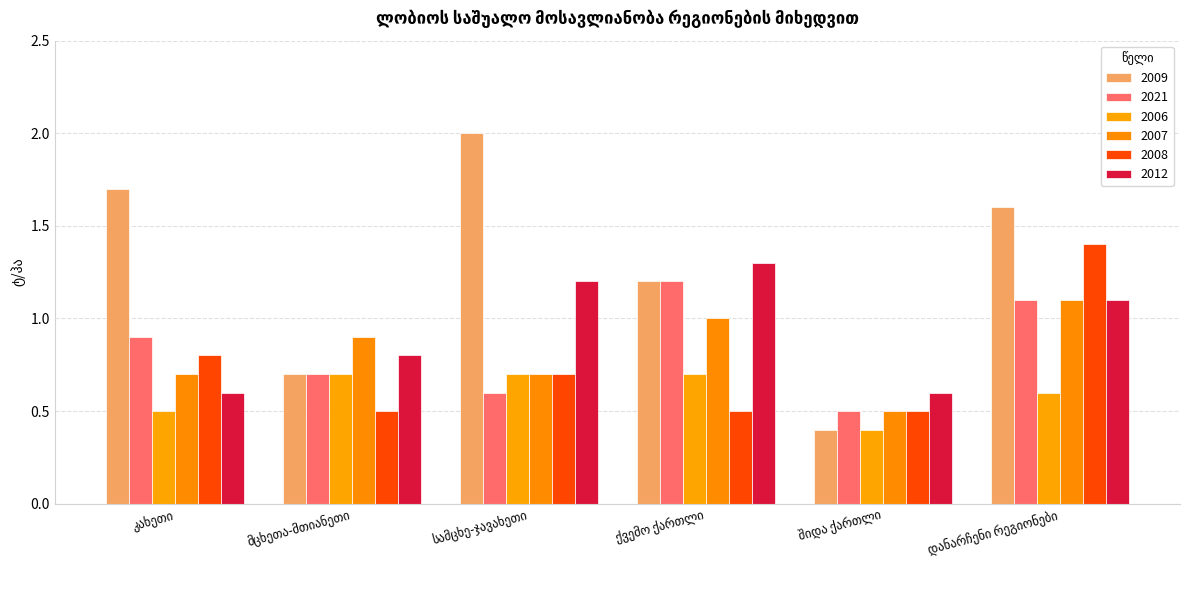

What is the greatest value displayed?

2.0